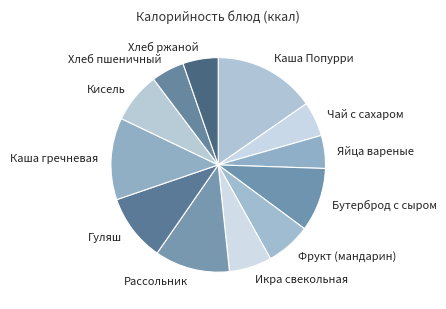

Is there a majority slice in this chart?

No